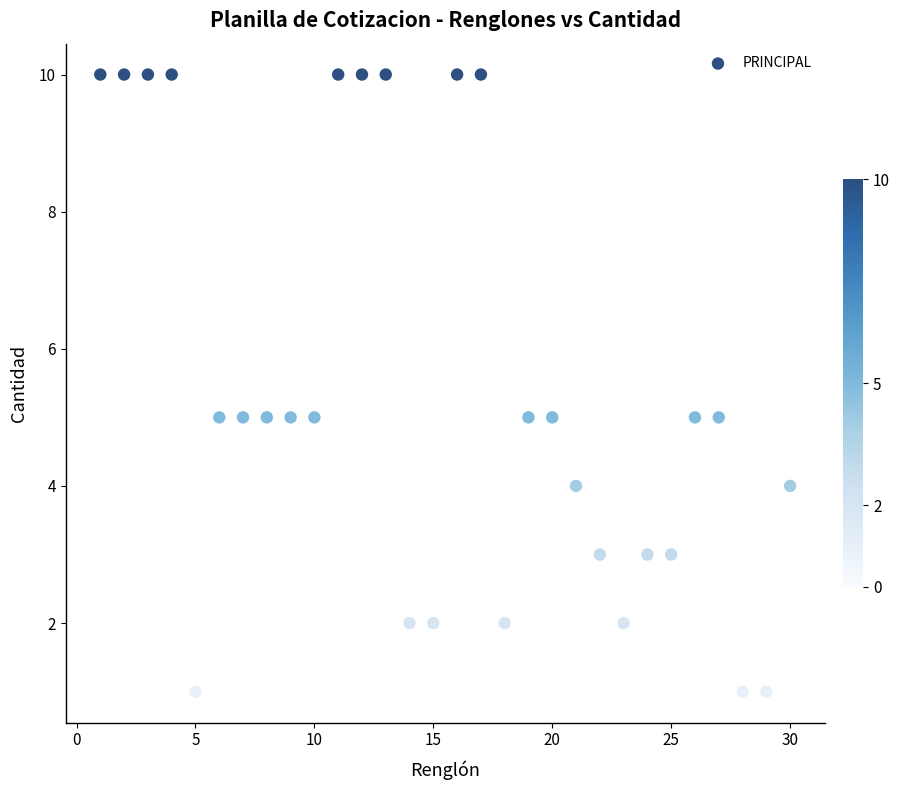

What is the range of Y values (max minus min)?

9